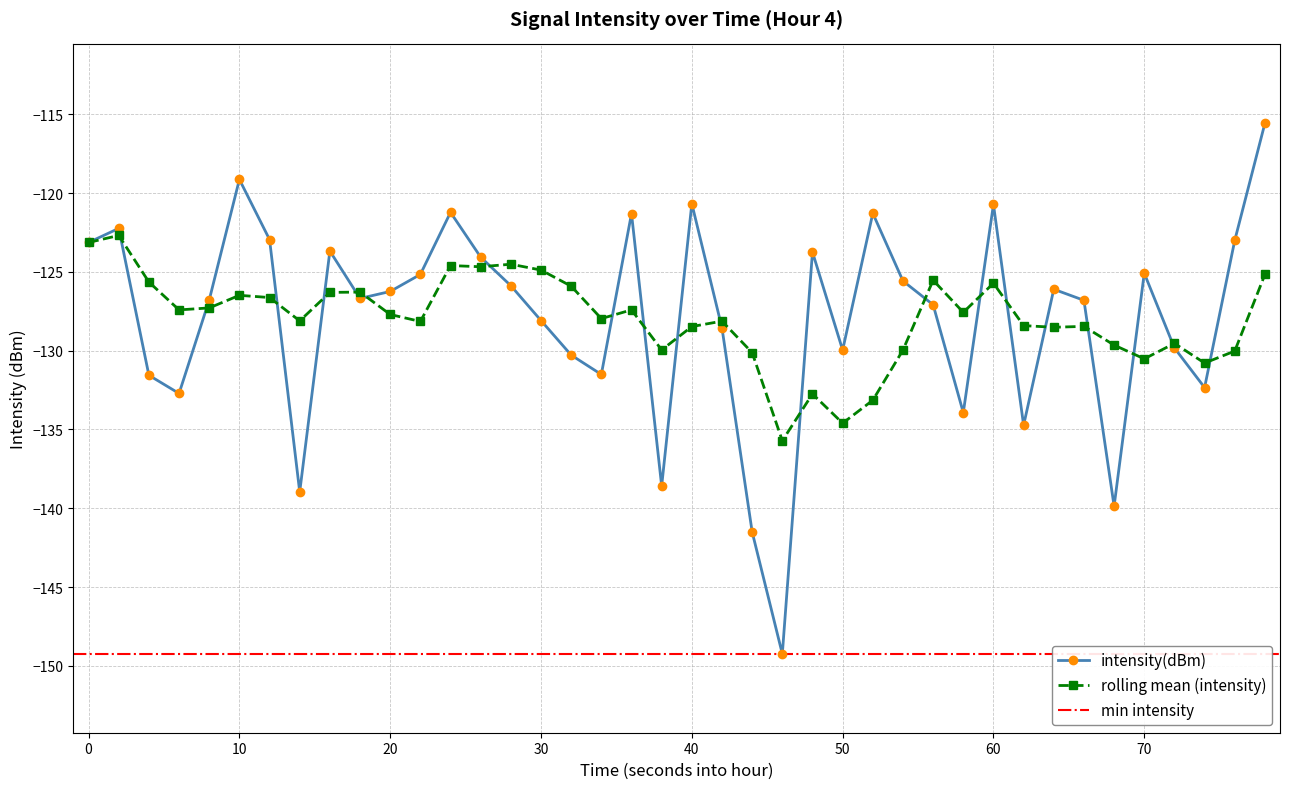

How many data points are less than -126?

22